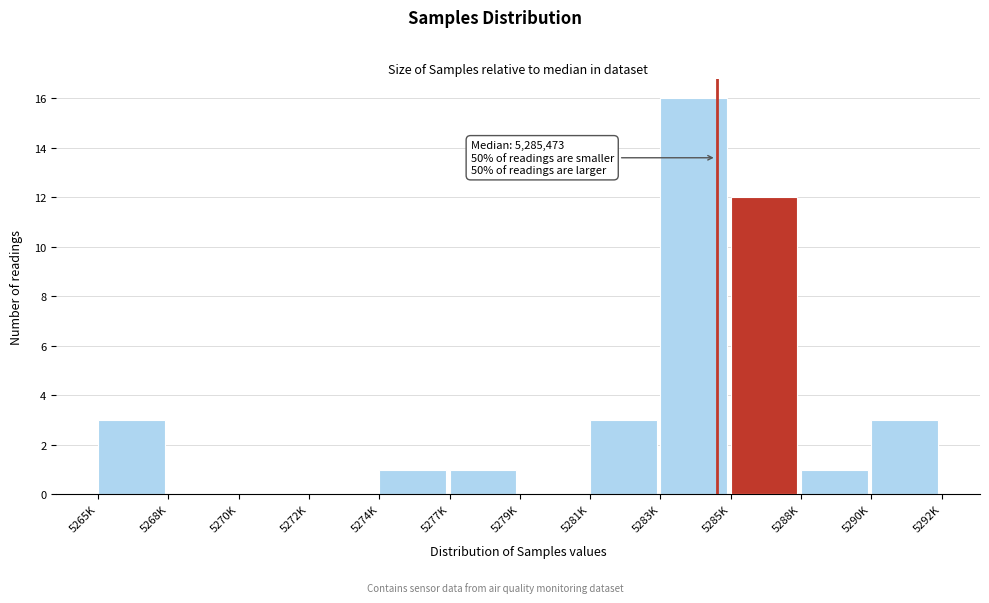

Reading left to right, what are all the values shown in this chart?

5265K=3	5268K=0	5270K=0	5272K=0	5274K=1	5277K=1	5279K=0	5281K=3	5283K=16	5285K=12	5288K=1	5290K=3